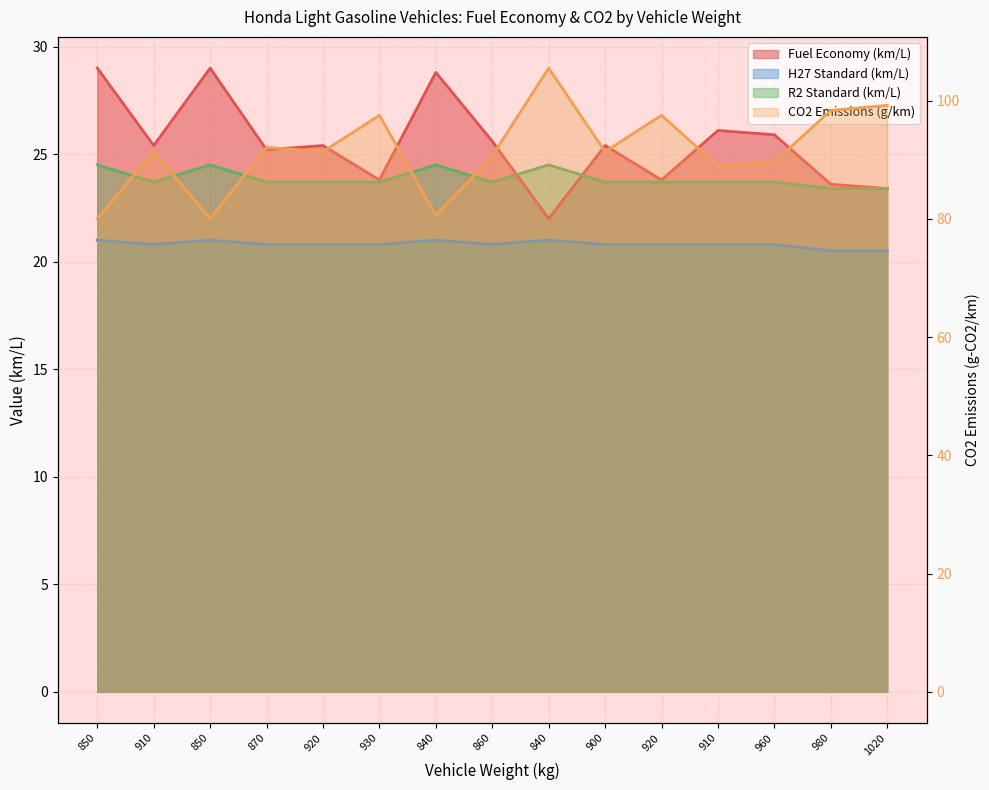

Reading left to right, transcribe all the data shown in this chart.

Fuel Economy (km/L): 29.0	25.4	29.0	25.2	25.4	23.8	28.8	25.6	22.0	25.4	23.8	26.1	25.9	23.6	23.4
CO2 Emissions (g/km): 80.1	91.4	80.1	92.1	91.4	97.5	80.6	90.7	105.5	91.4	97.5	89.0	89.6	98.4	99.2
H27 Standard (km/L): 21.0	20.8	21.0	20.8	20.8	20.8	21.0	20.8	21.0	20.8	20.8	20.8	20.8	20.5	20.5
R2 Standard (km/L): 24.5	23.7	24.5	23.7	23.7	23.7	24.5	23.7	24.5	23.7	23.7	23.7	23.7	23.4	23.4